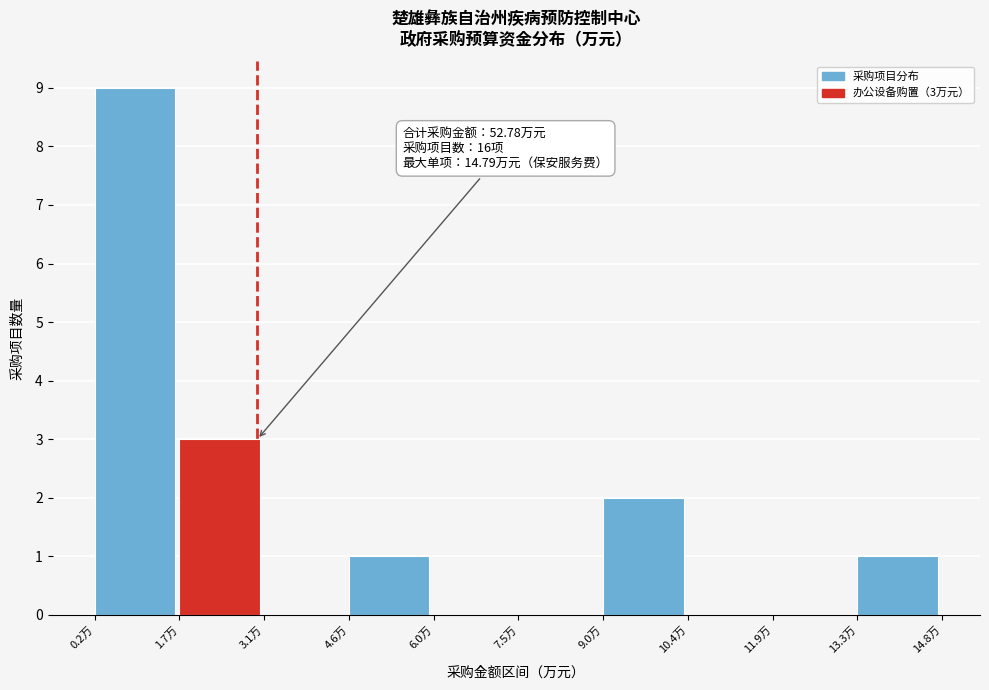

Over which range of the x-axis is the bar tallest?

0.2 to 1.6